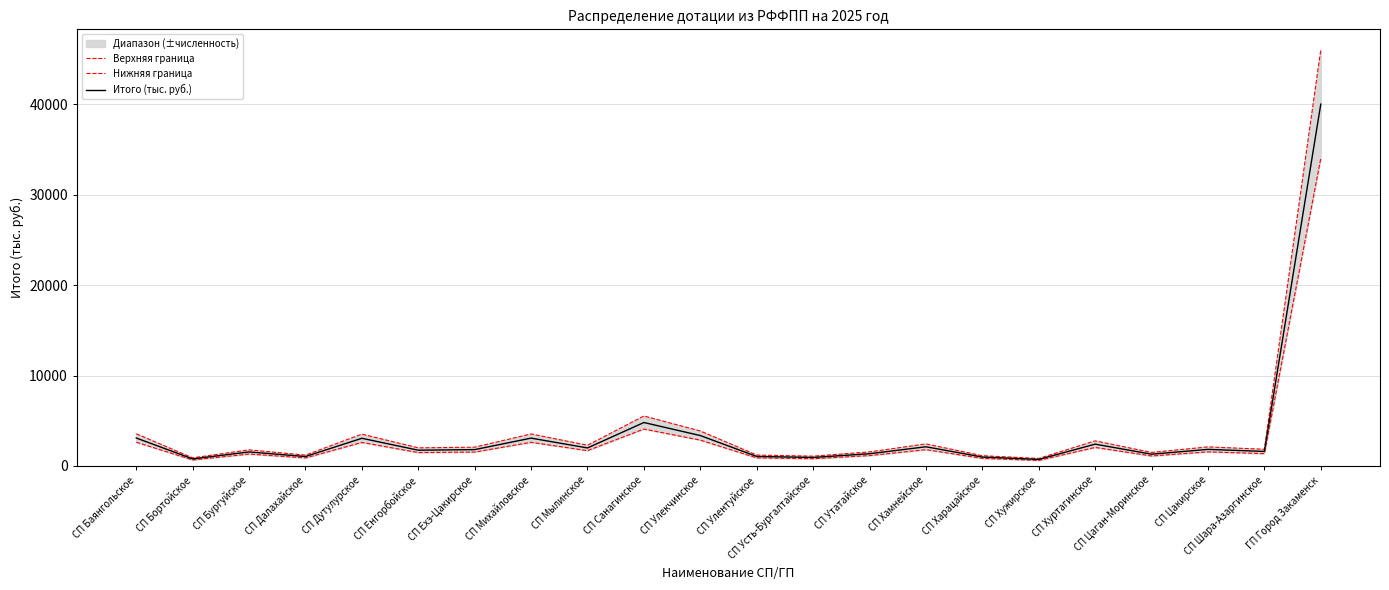

True or false: Итого (тыс. руб.) and Нижняя граница intersect in this chart.

False